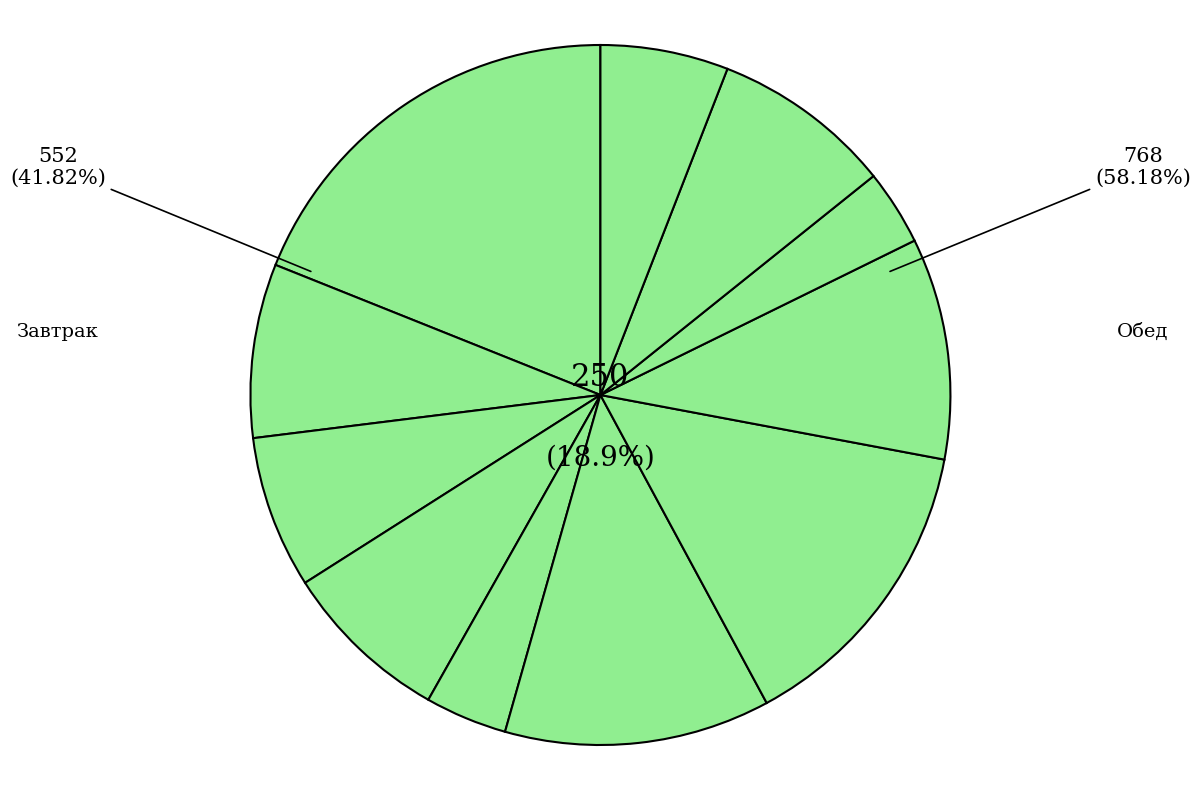

To the nearest percent, what portion does Гречка отварная represent?

10%